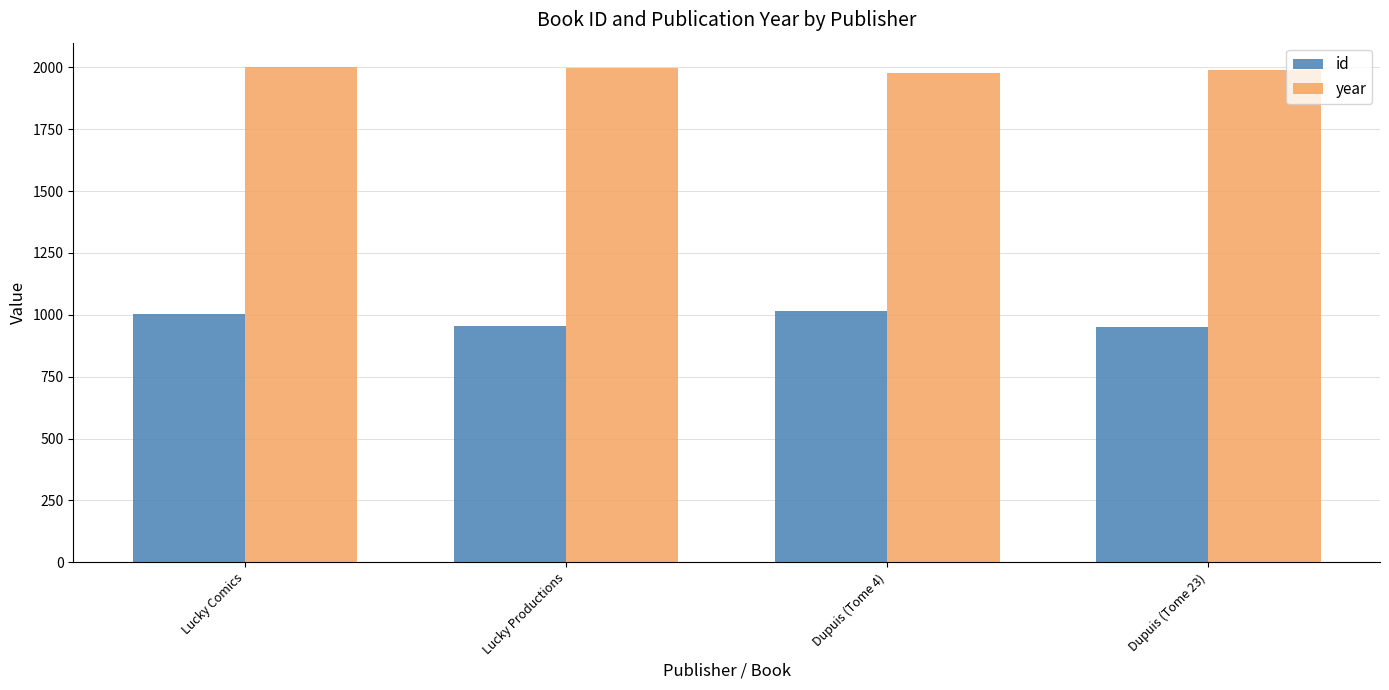

Which series has the largest total across all categories?

year